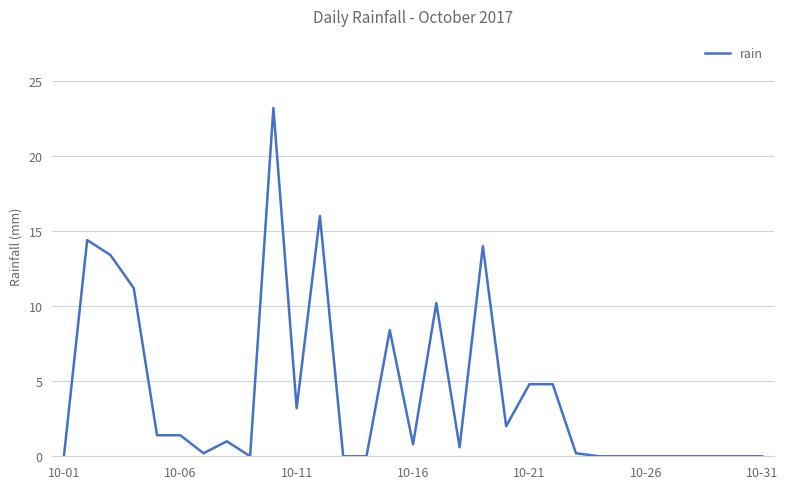

What is the greatest value displayed?

23.2